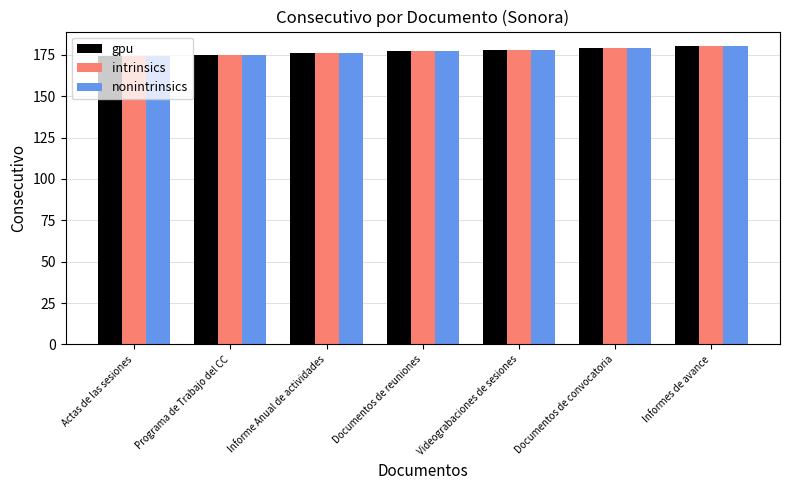

Reading right to left, what are all the values shown in this chart?

gpu: 180	179	178	177	176	175	174
intrinsics: 180	179	178	177	176	175	174
nonintrinsics: 180	179	178	177	176	175	174